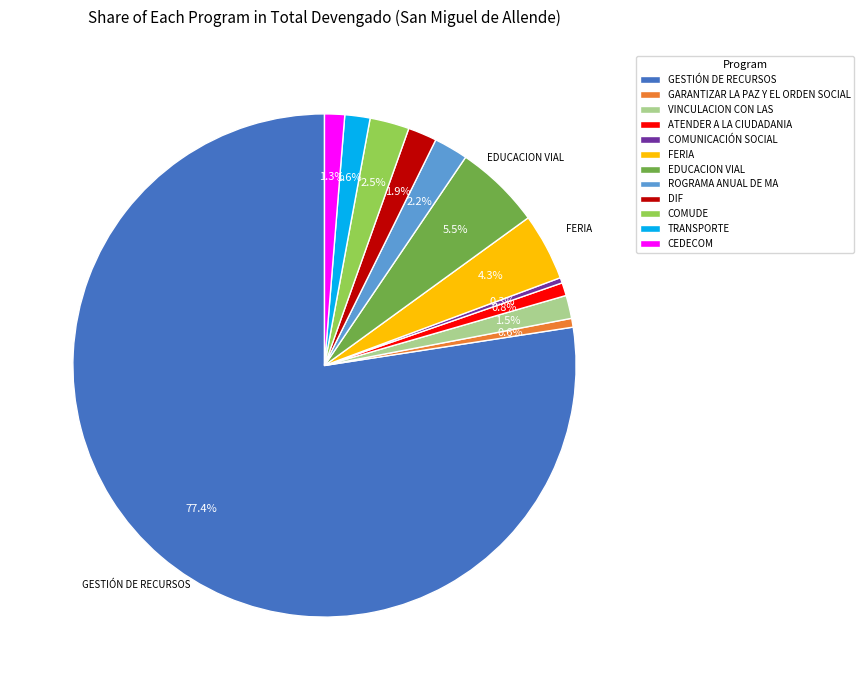

To the nearest percent, what is the average slice percentage?

8%